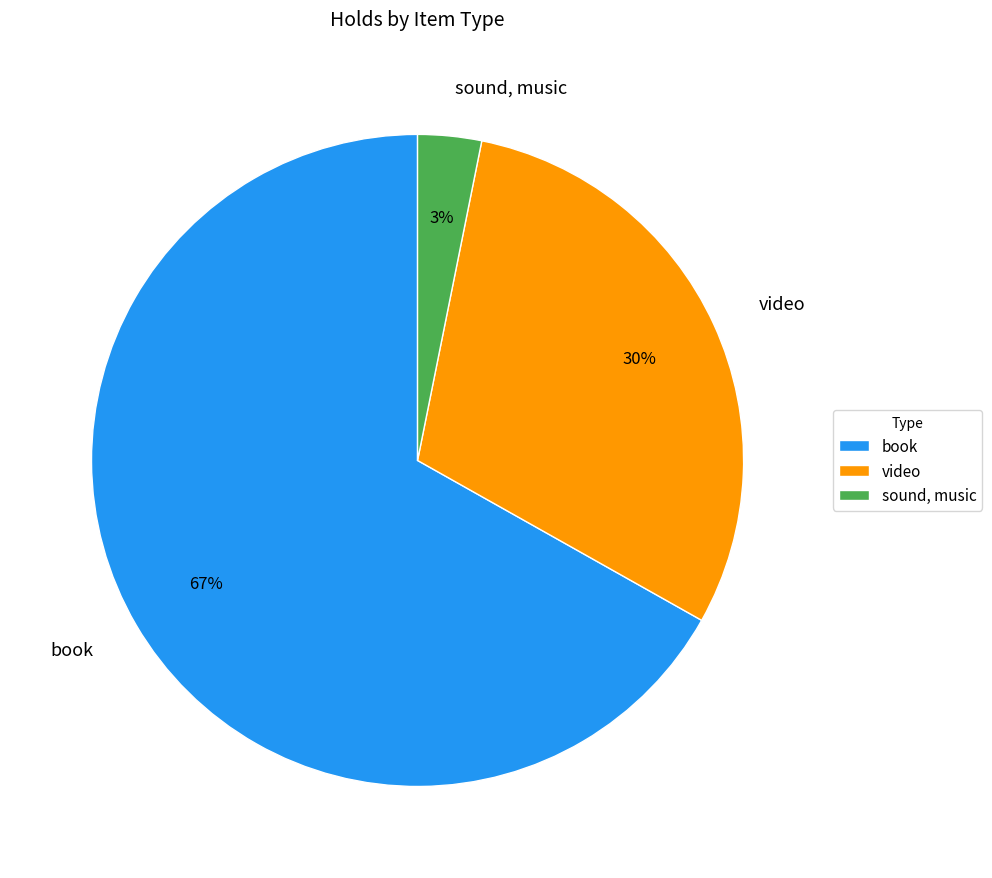

Do video and sound, music together represent more than half of the pie?

No